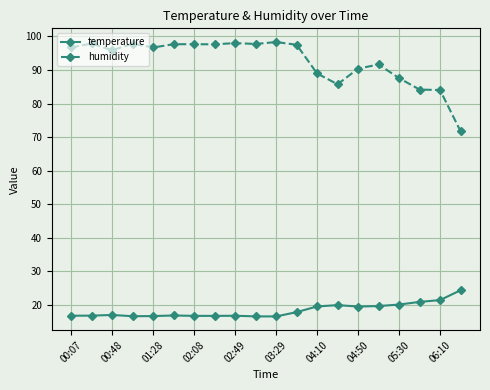

What is the average value of the humidity series?

92.7